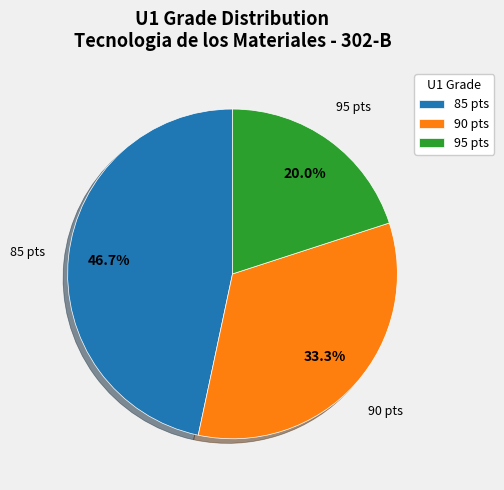

How many slices are in this pie chart?

3